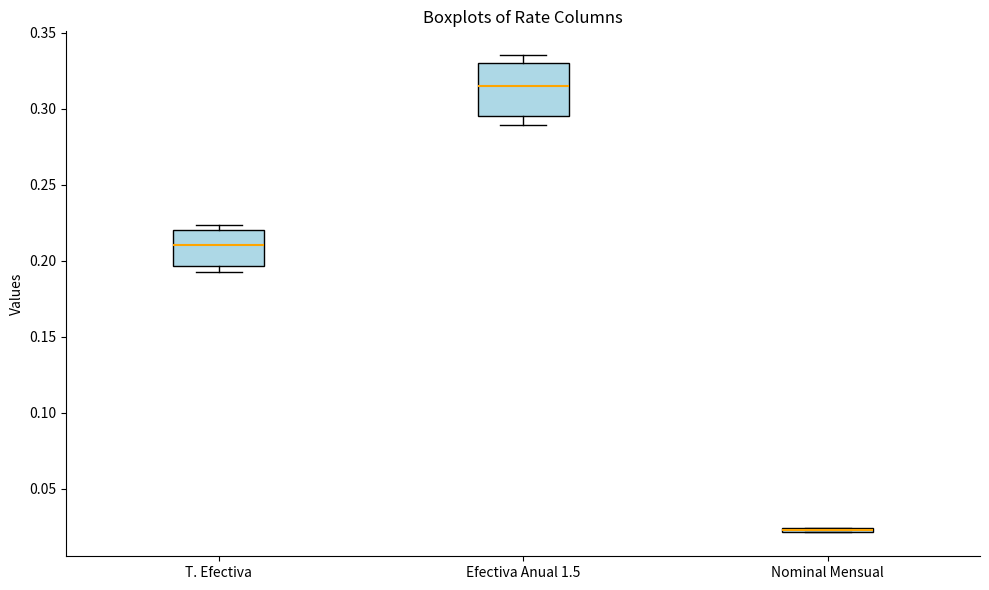

Comparing the boxes themselves (not the whiskers), which one is the tallest?

Efectiva Anual 1.5